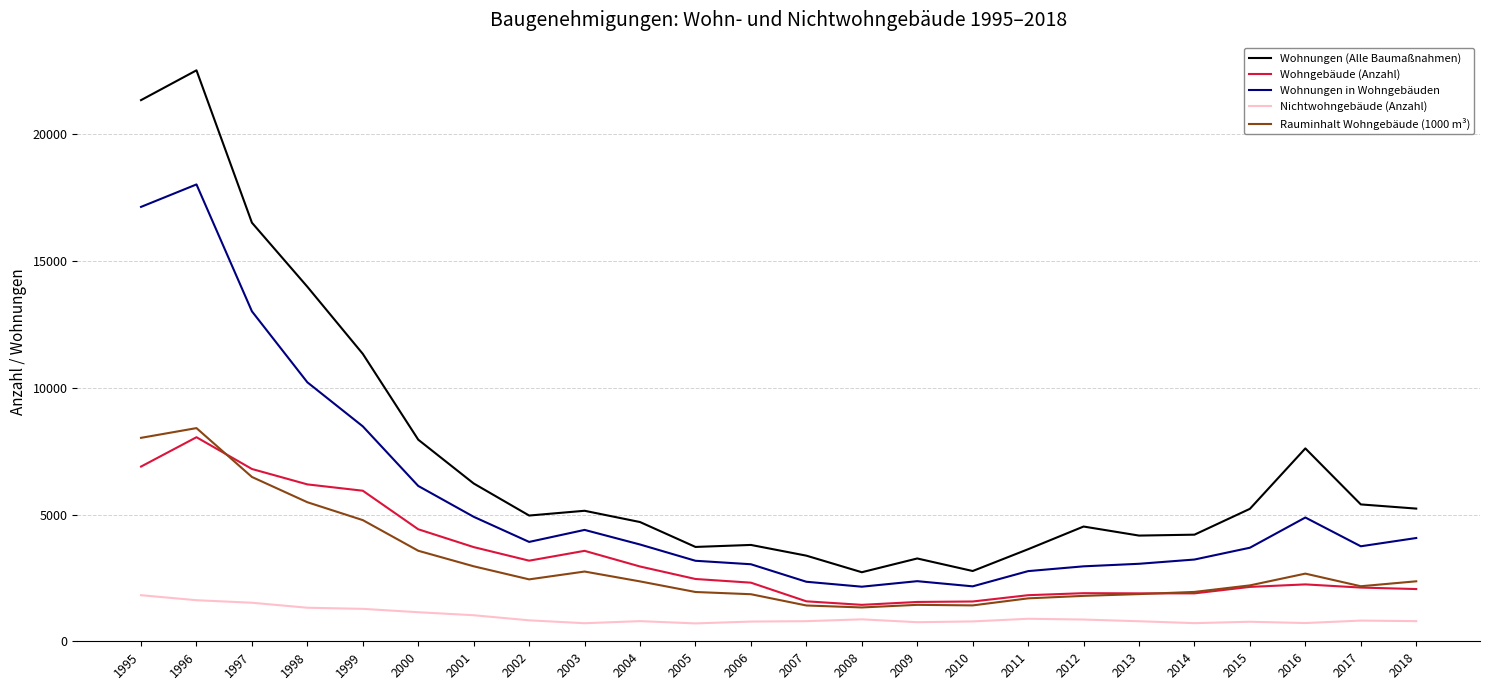

In Wohnungen in Wohngebäuden, how many points are lower than both neighbors (excluding endpoints)?

4